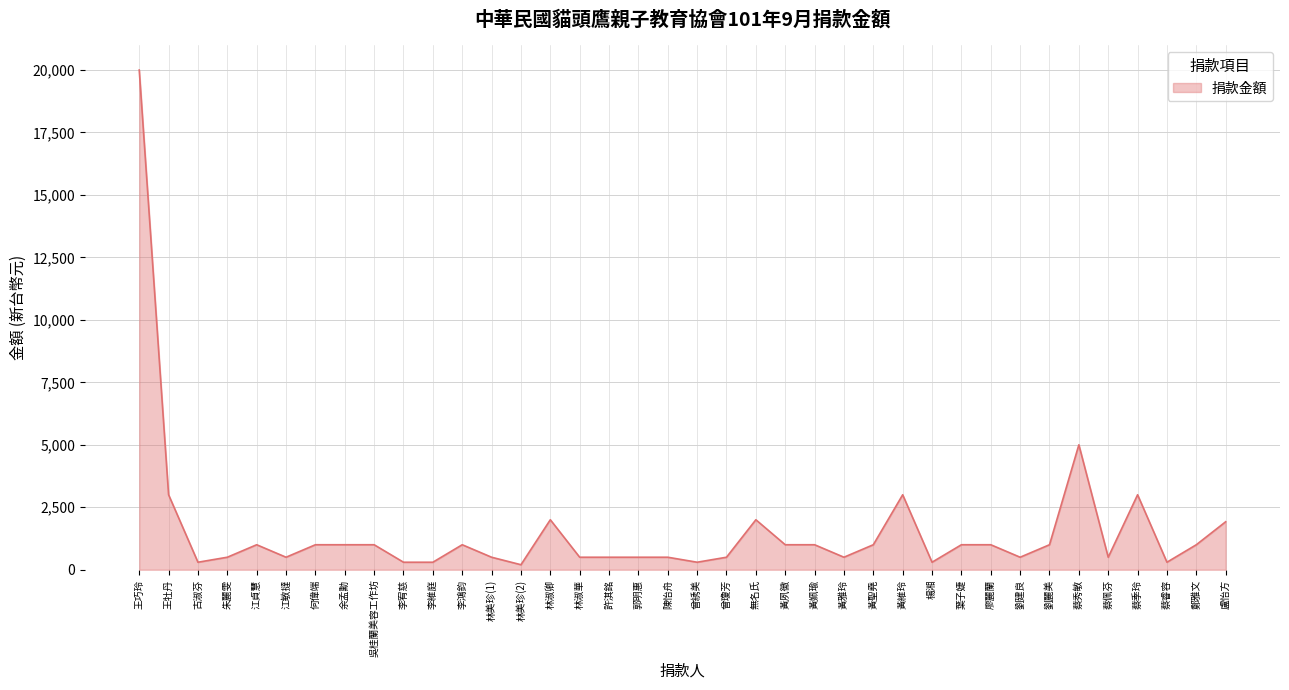

The chart shows a value of 500 at 許淇銘. True or false?

True